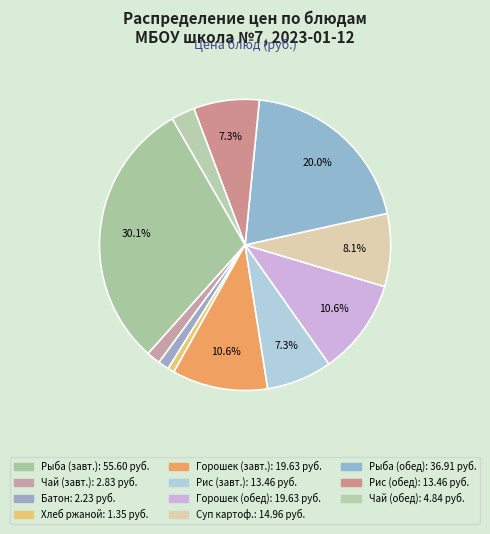

Does any single category account for the majority?

No